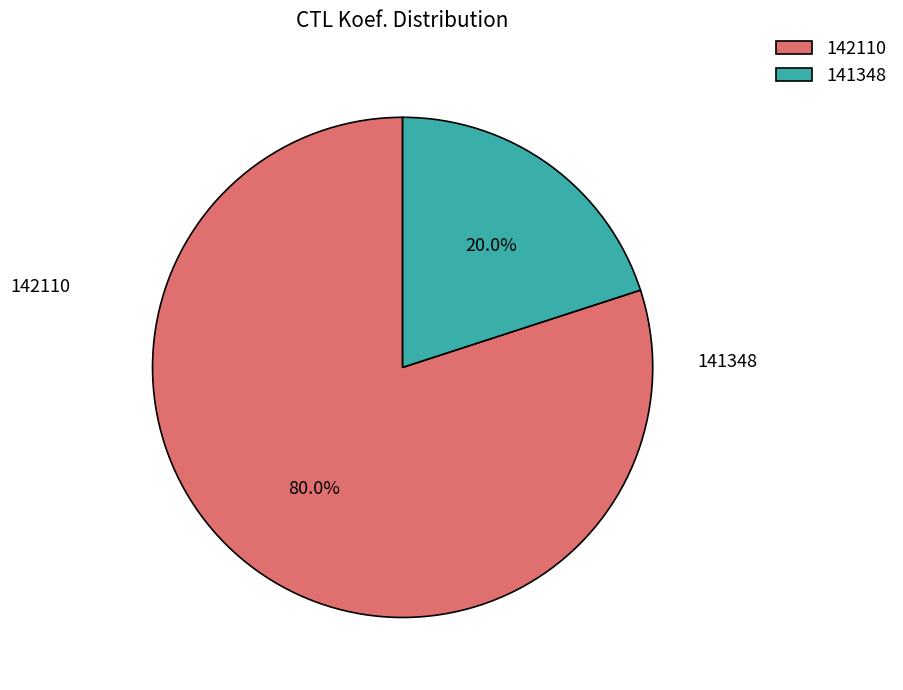

Is it true that 141348 is 20% of the pie?

True